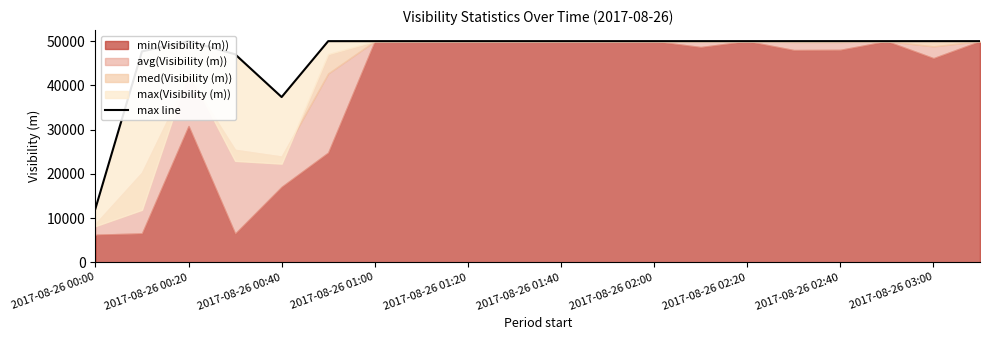

What is the maximum value shown in the chart?

50000